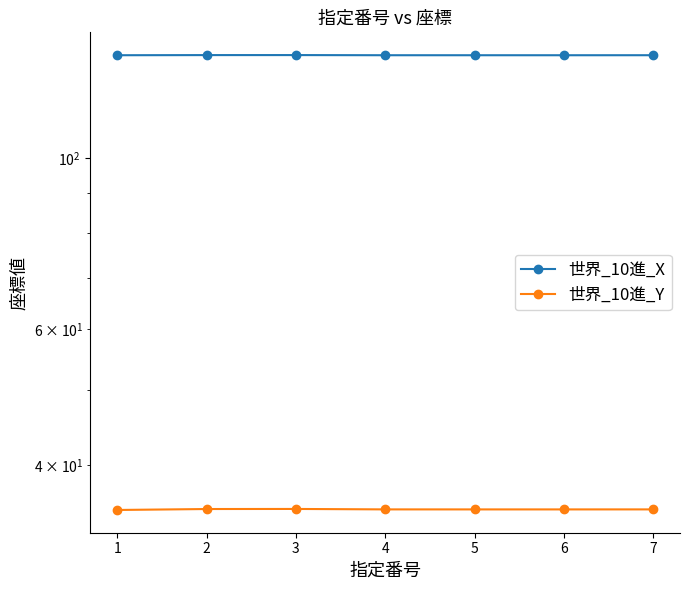

What is the greatest value displayed?

135.9